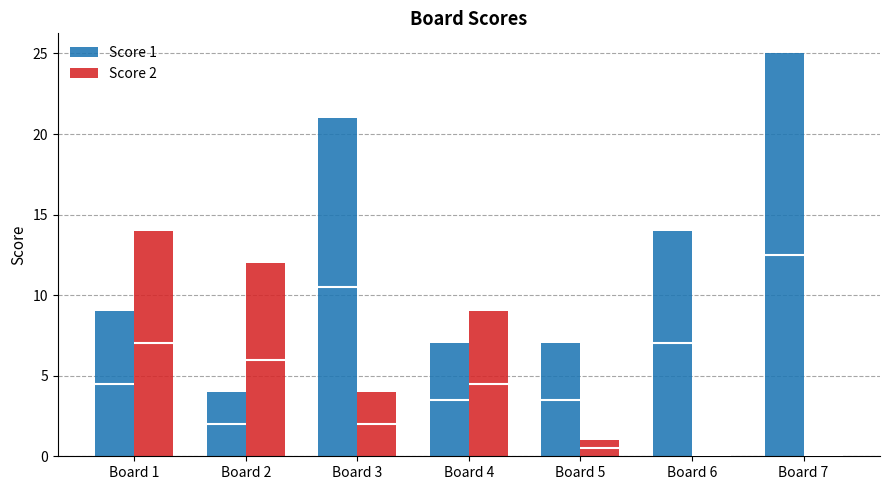

What is the value of the Score 1 bar at the 7th from the left?

25